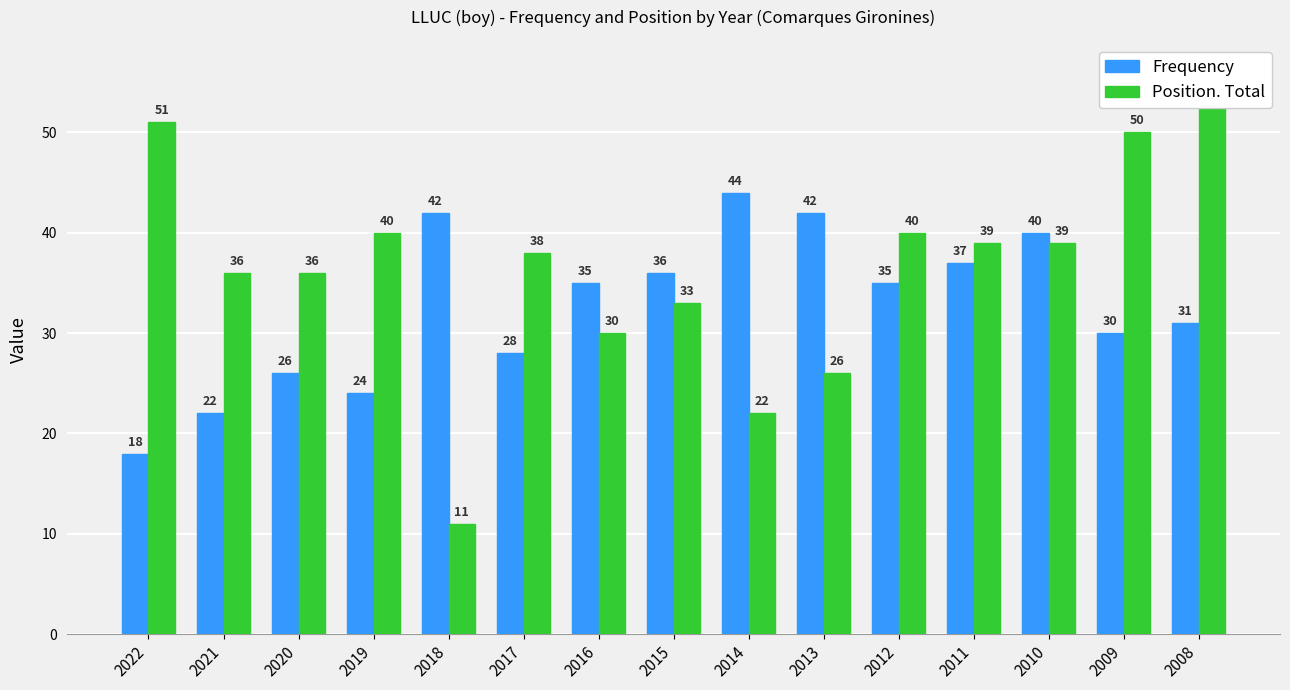

List the series in order of their peak value, lowest first.

Frequency, Position. Total